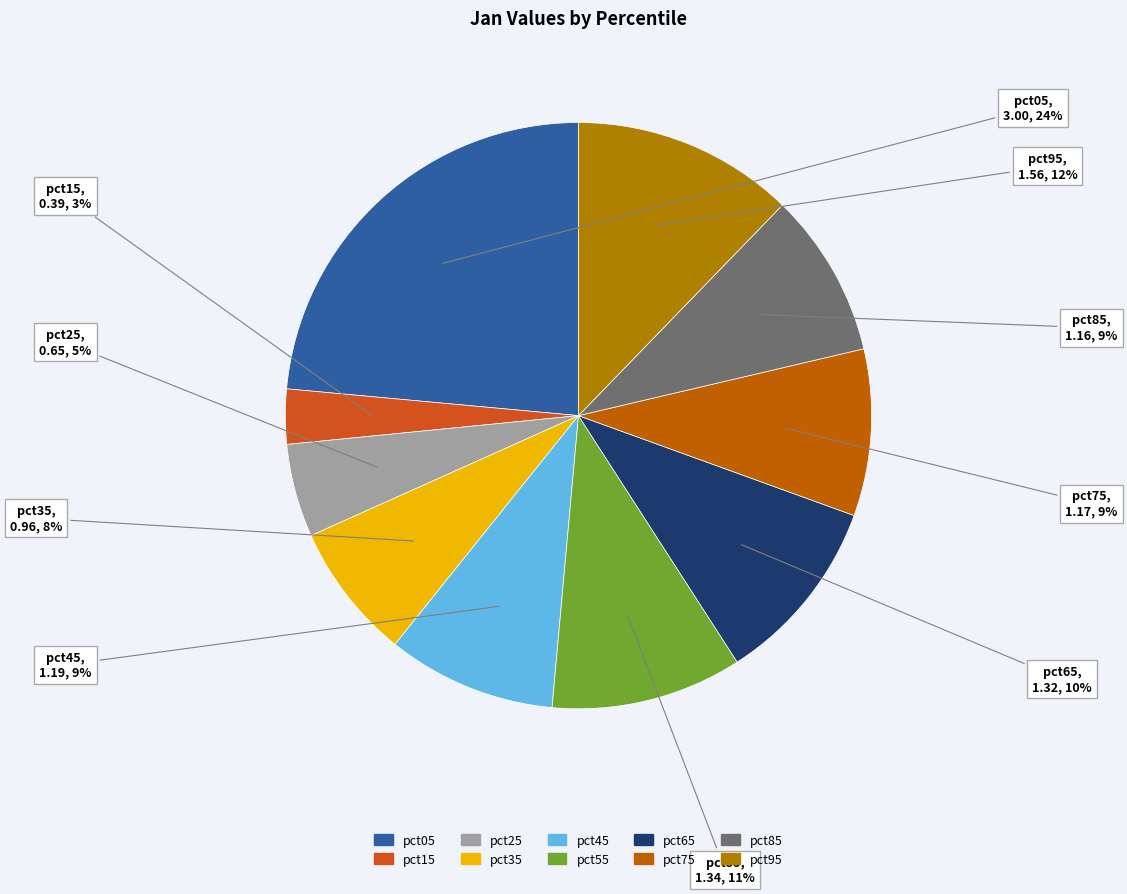

True or false: pct05 accounts for 29% of the total.

False